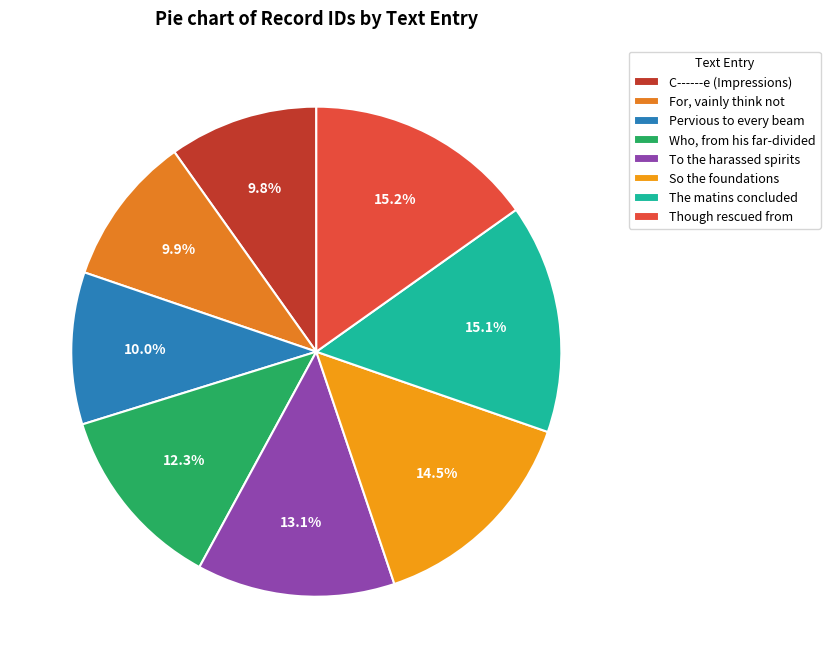

Between To the harassed spirits and The matins concluded, which is larger?

The matins concluded